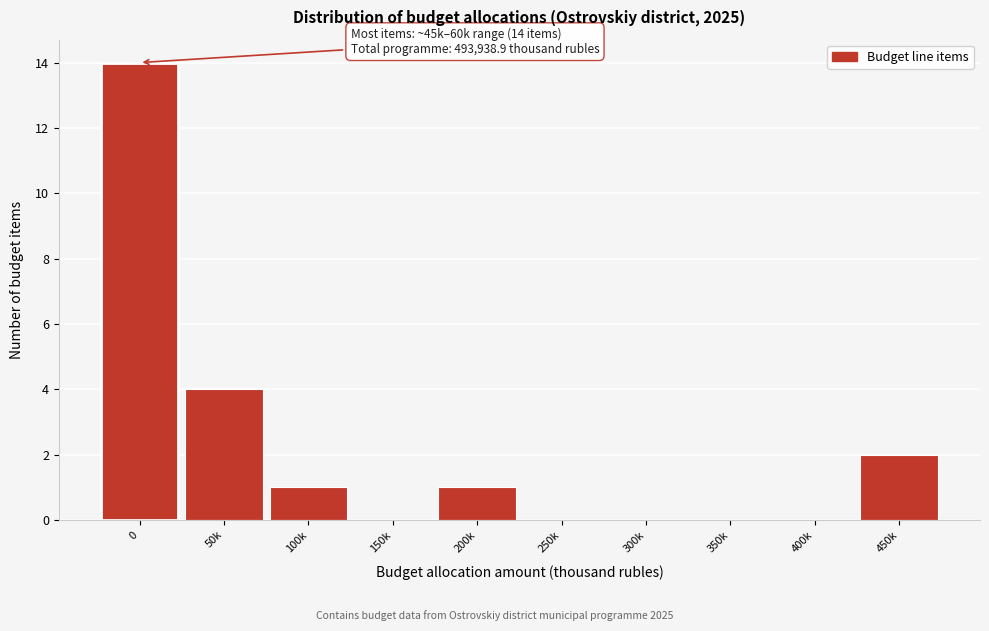

Reading left to right, what are all the values shown in this chart?

0=14	50k=4	100k=1	150k=0	200k=1	250k=0	300k=0	350k=0	400k=0	450k=2